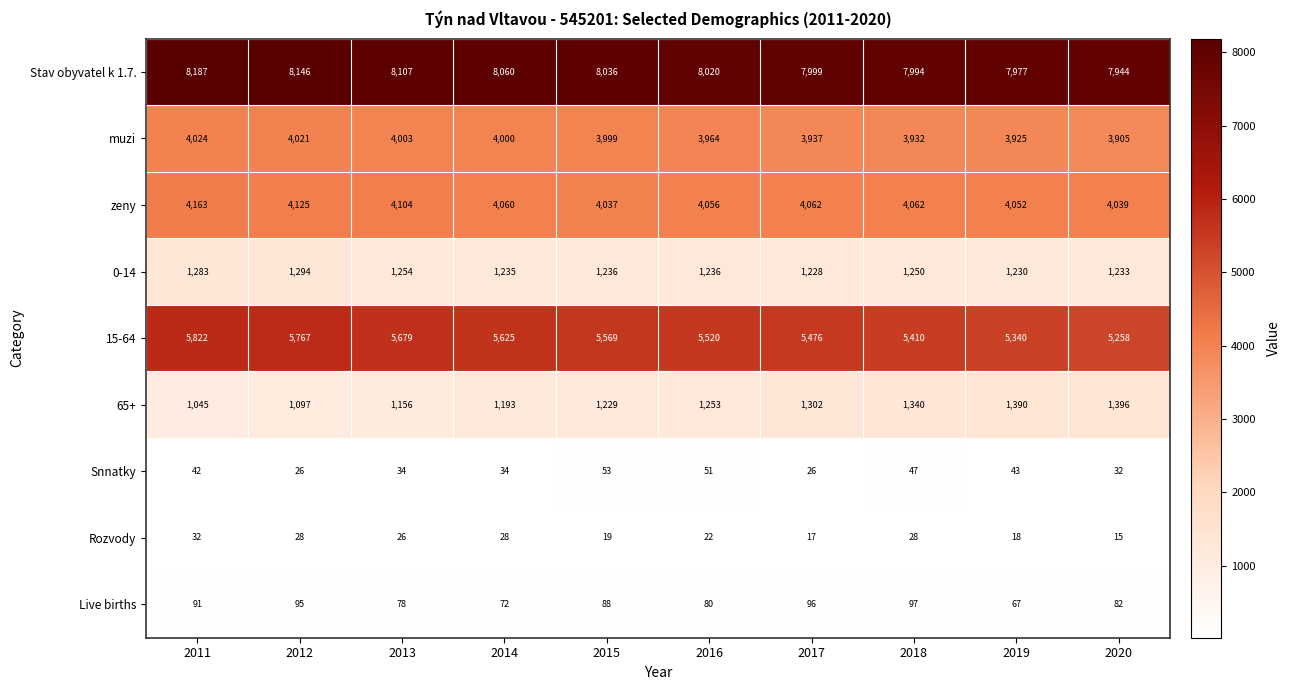

At which label does Live births first exceed 88?

2011